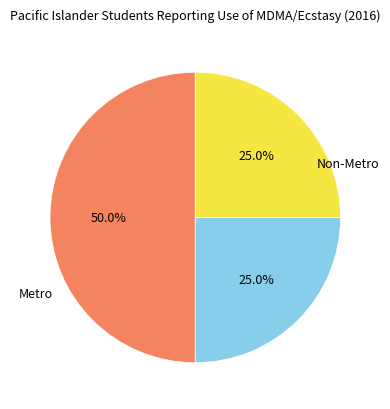

Is there any slice that represents more than half of the pie?

No